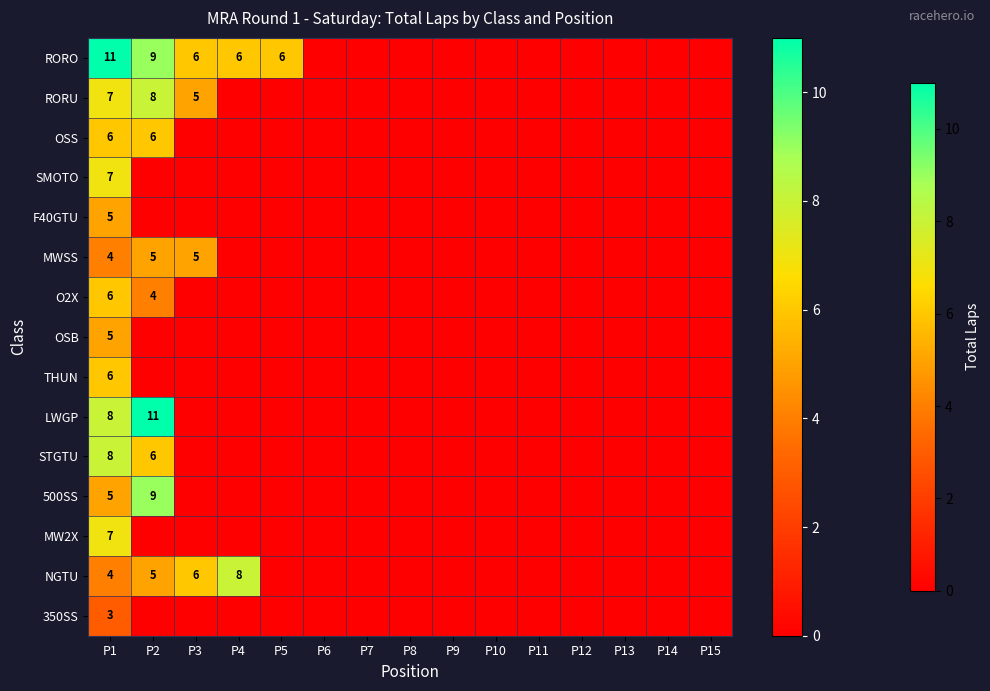

Which has a higher value, P15 or P8?

P15